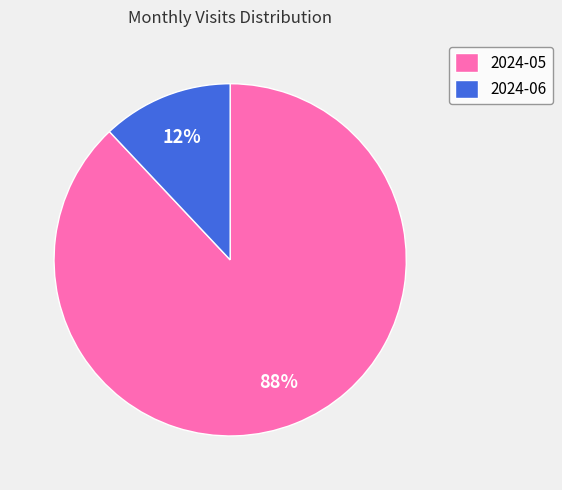

To the nearest percent, what percentage of the pie is 2024-06?

12%